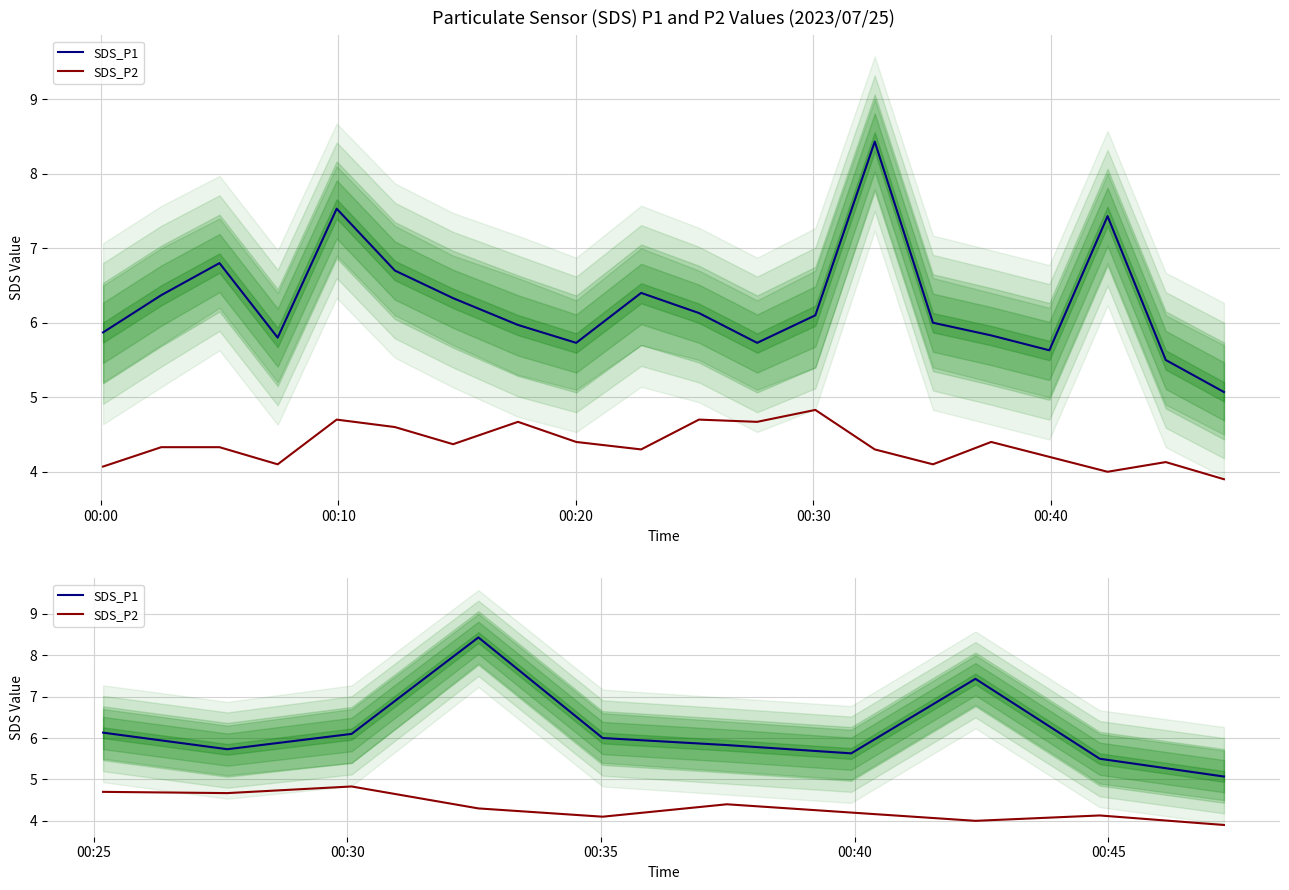

Does the chart display data point markers on the line(s)?

No